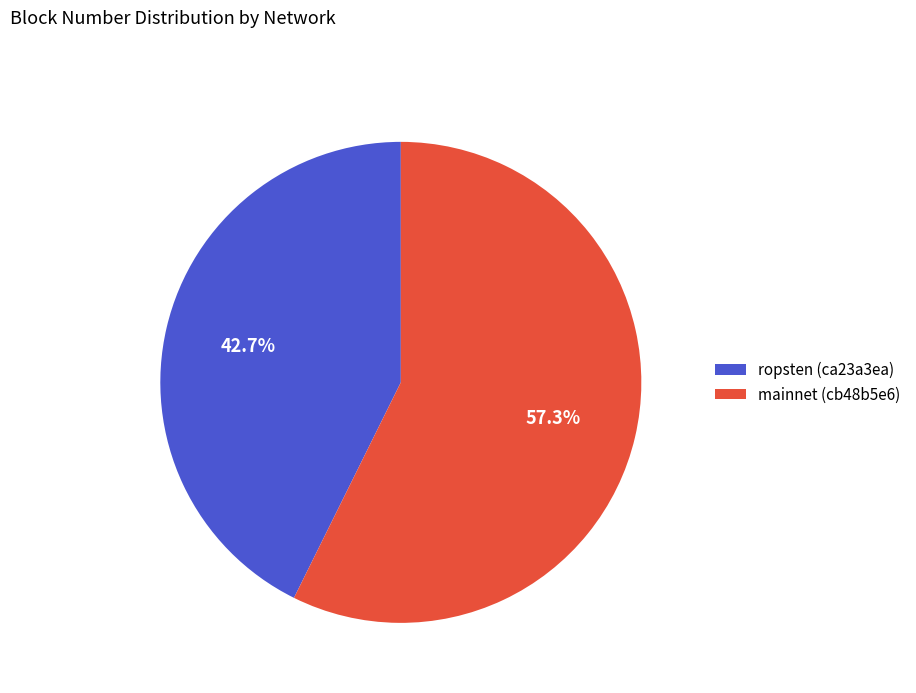

Is mainnet (cb48b5e6) the majority of the pie?

Yes